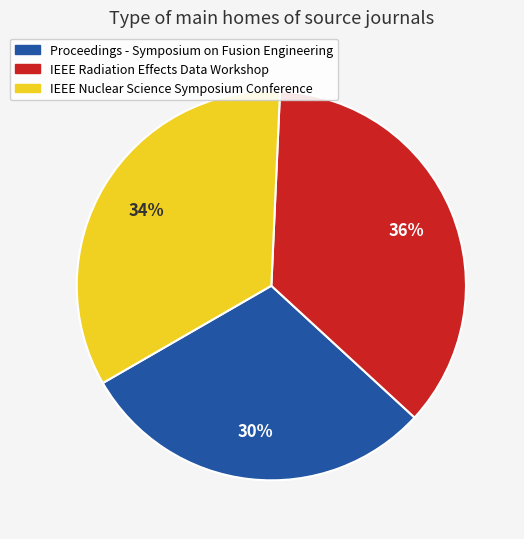

The Proceedings - Symposium on Fusion Engineering slice represents 30% of the pie. True or false?

True